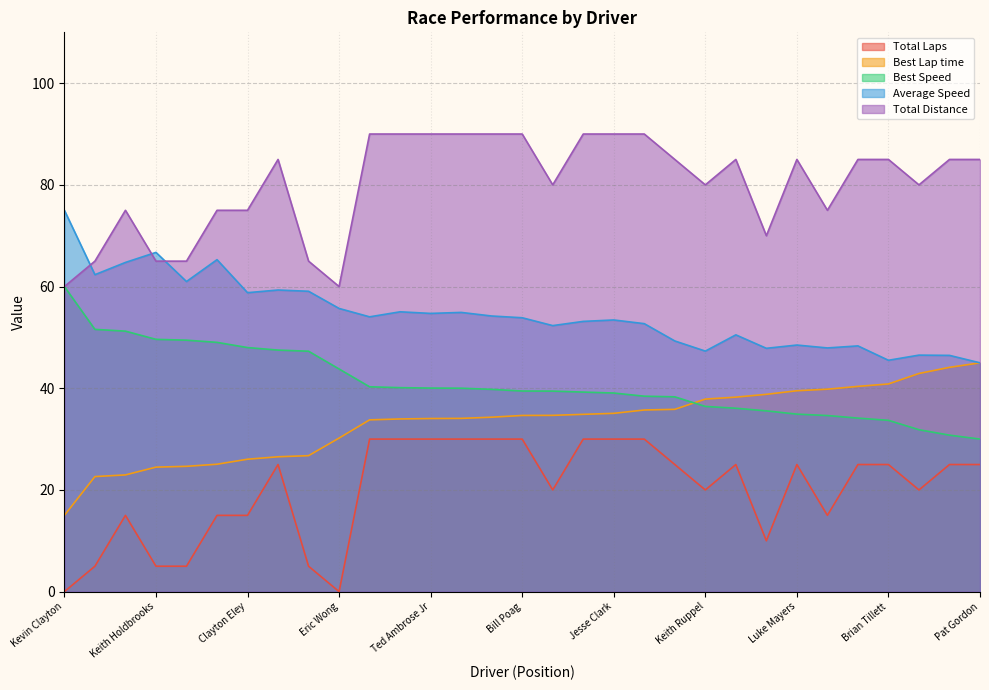

What is the greatest value displayed?

90.0